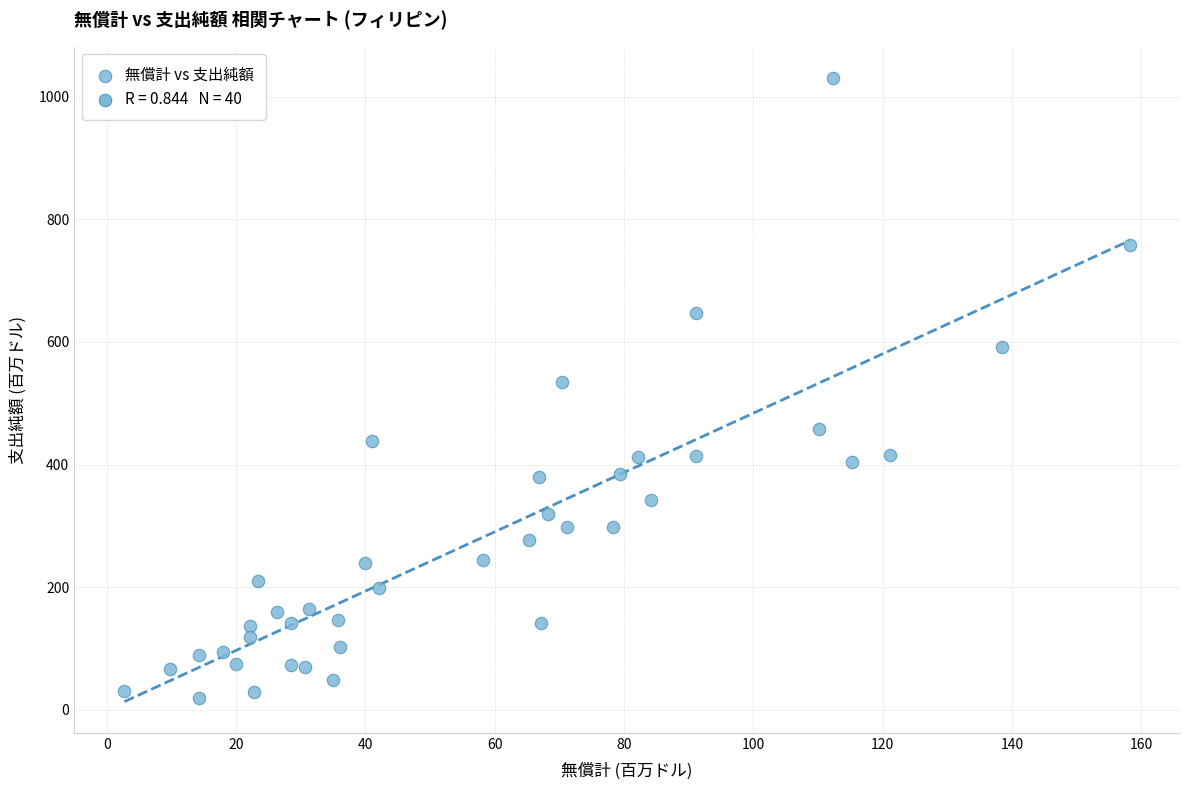

What is the range of X values (max minus min)?

155.5